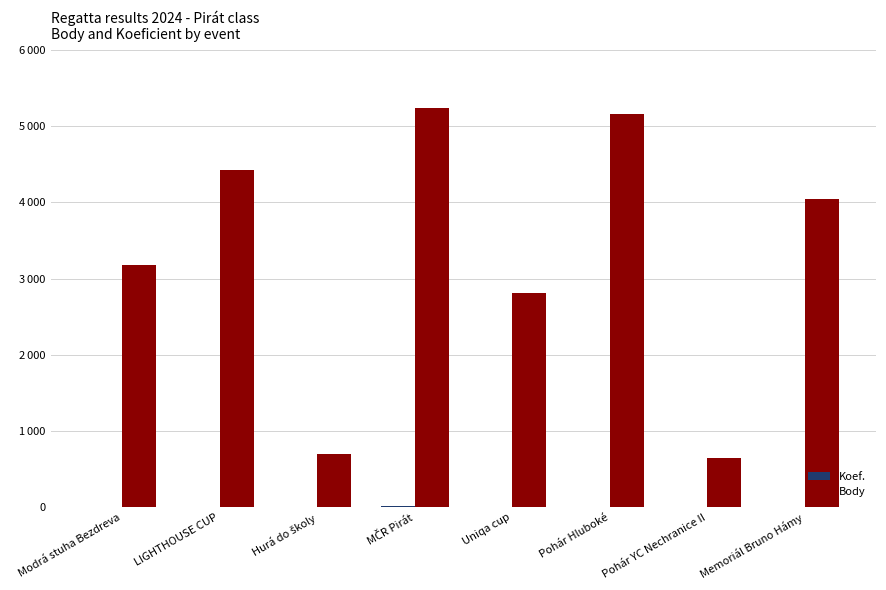

Where is Koef. nearest to the value 6?

Modrá stuha Bezdreva